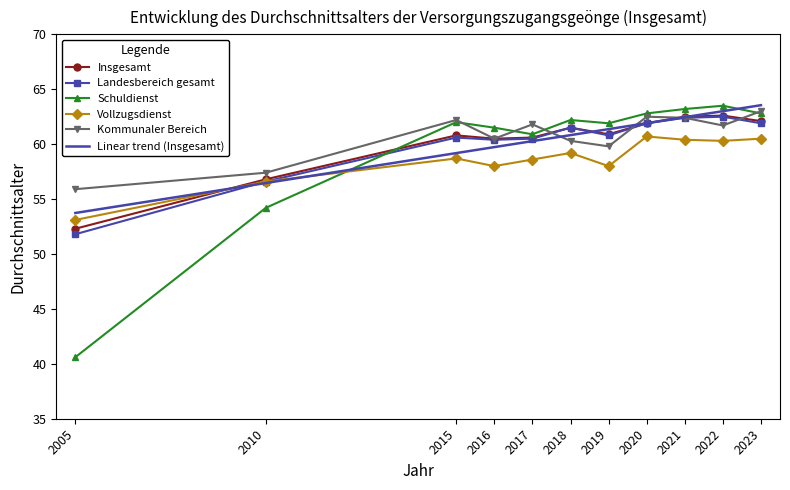

Between which two adjacent categories do Insgesamt and Kommunaler Bereich first intersect?

2017 and 2018